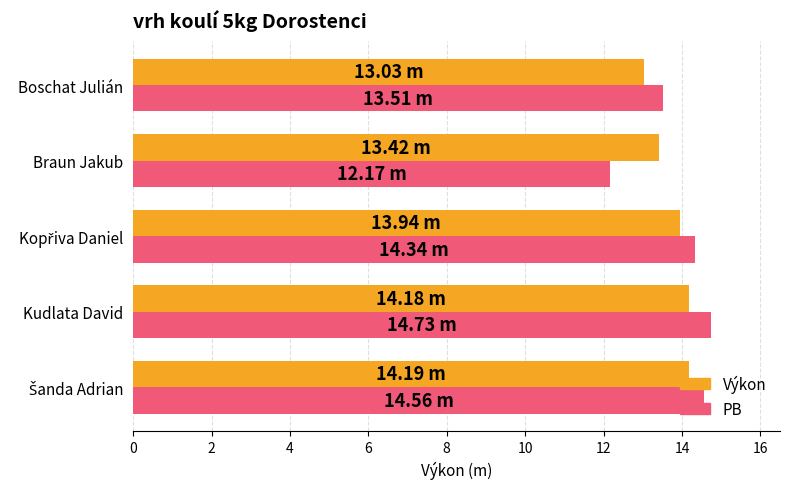

What is the minimum value shown in the chart?

12.2